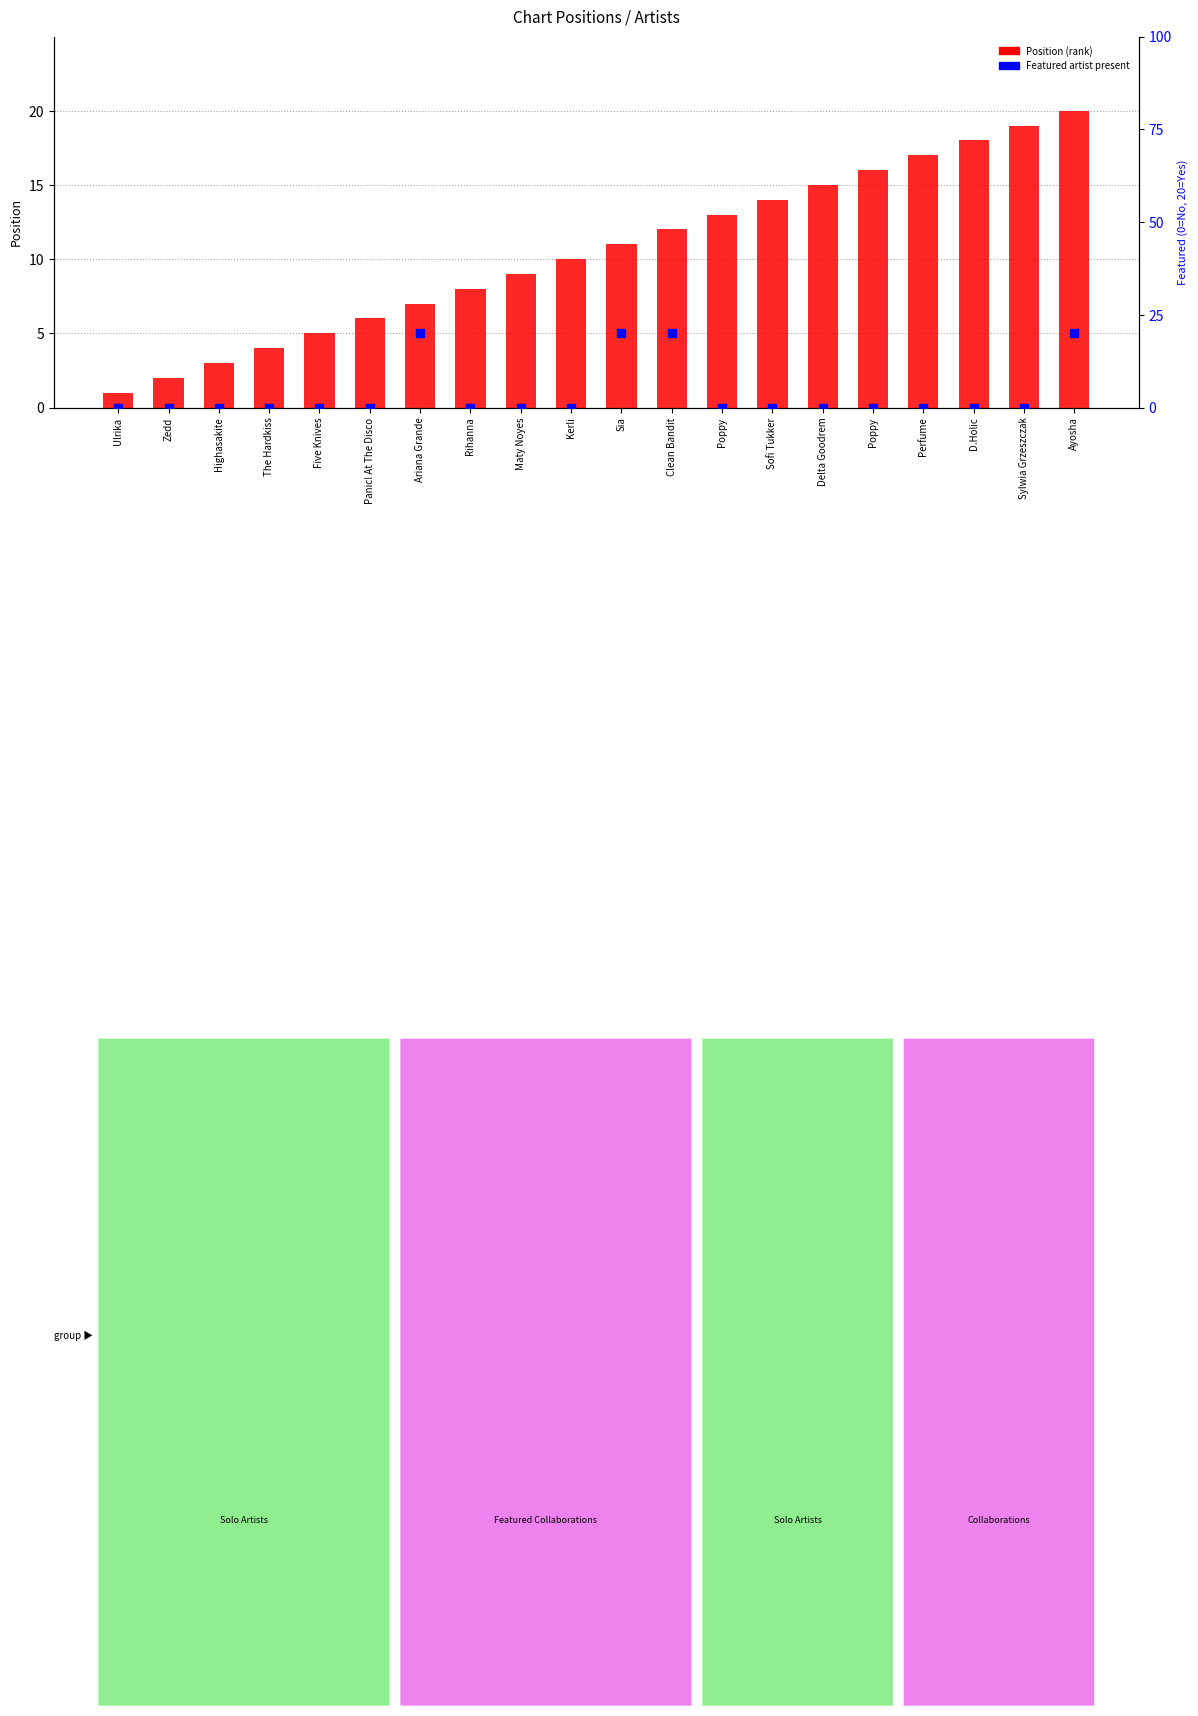

Which series has the largest total across all categories?

Position